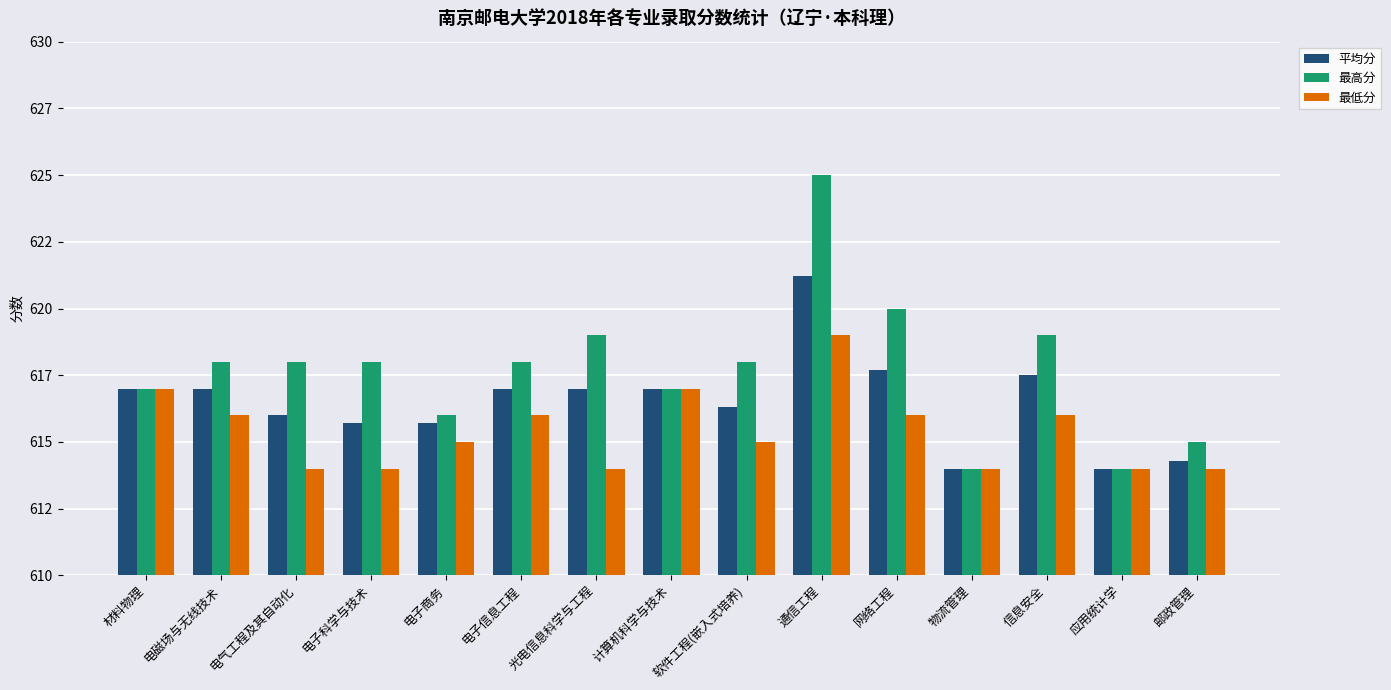

At which category is the sum across all series the highest?

通信工程